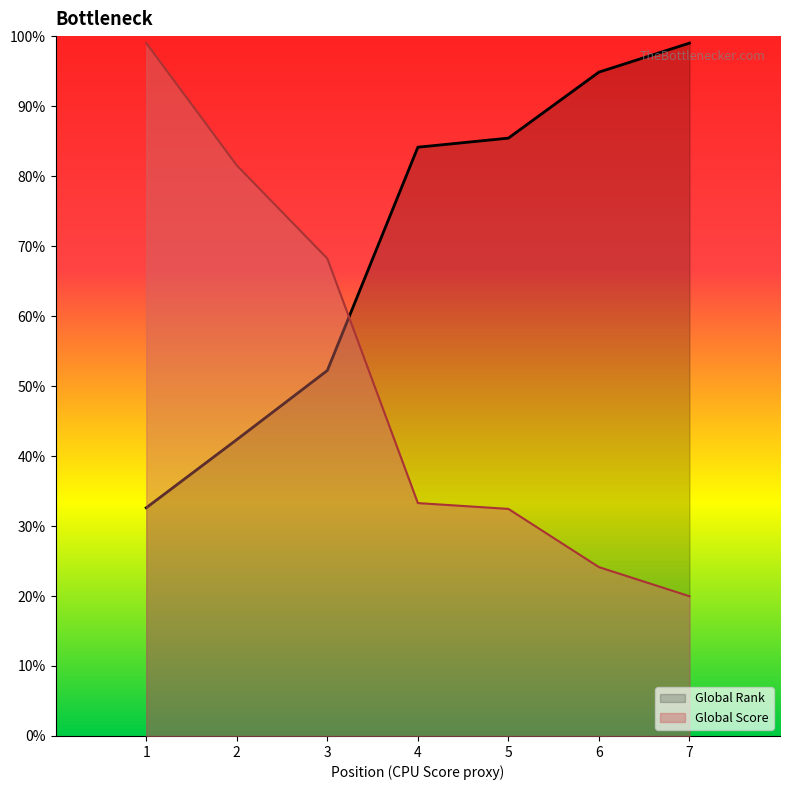

Does the chart have visible grid lines?

No